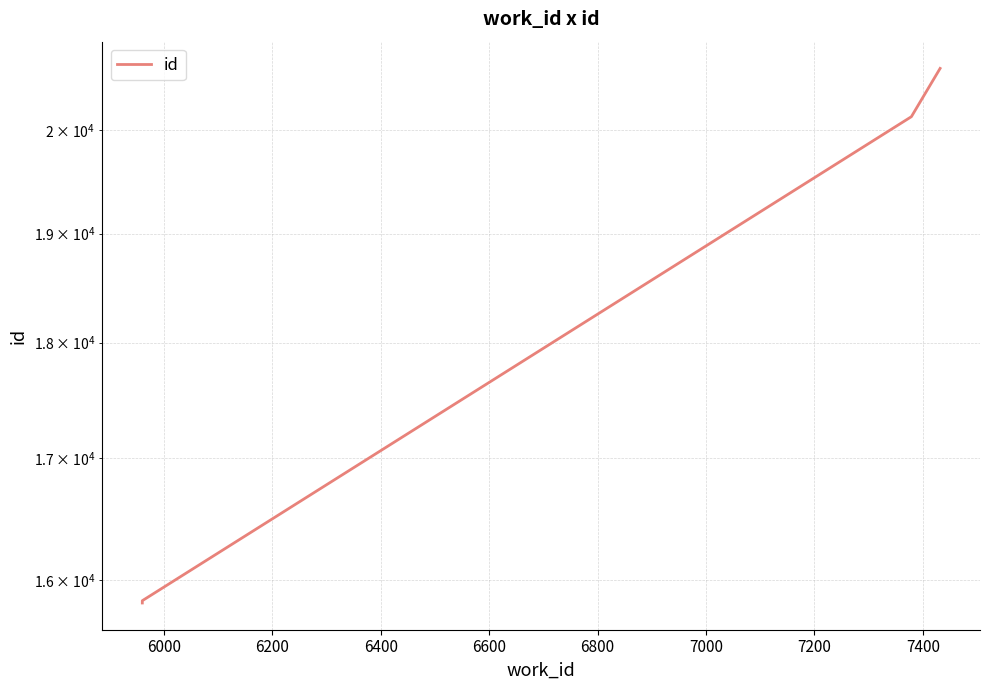

Is it true that the value at 5800 is 5601?

False